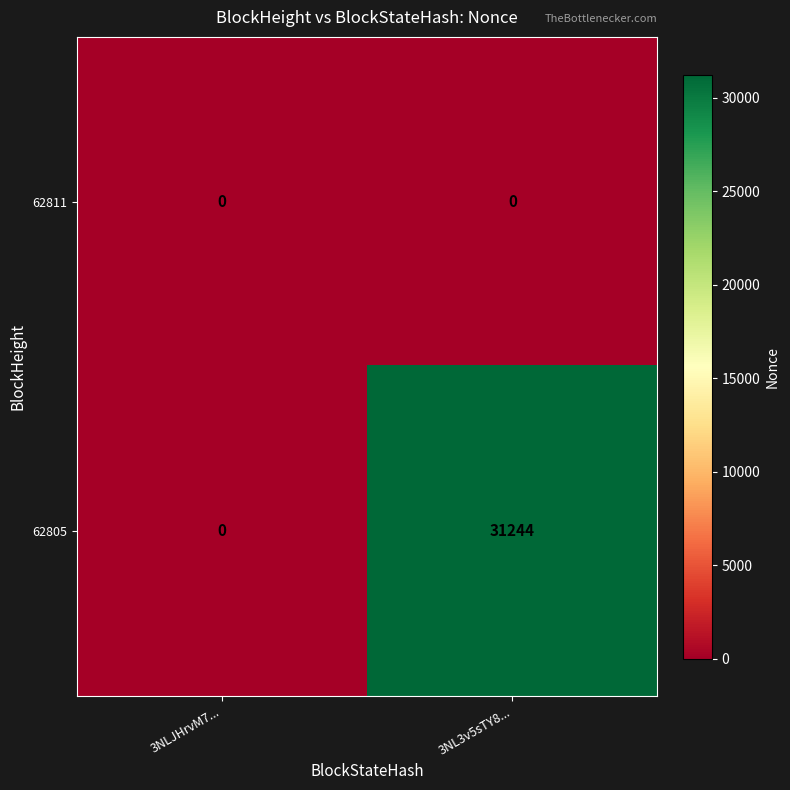

Reading right to left, list all the values displayed in this chart.

62811: 0	0
62805: 31244	0